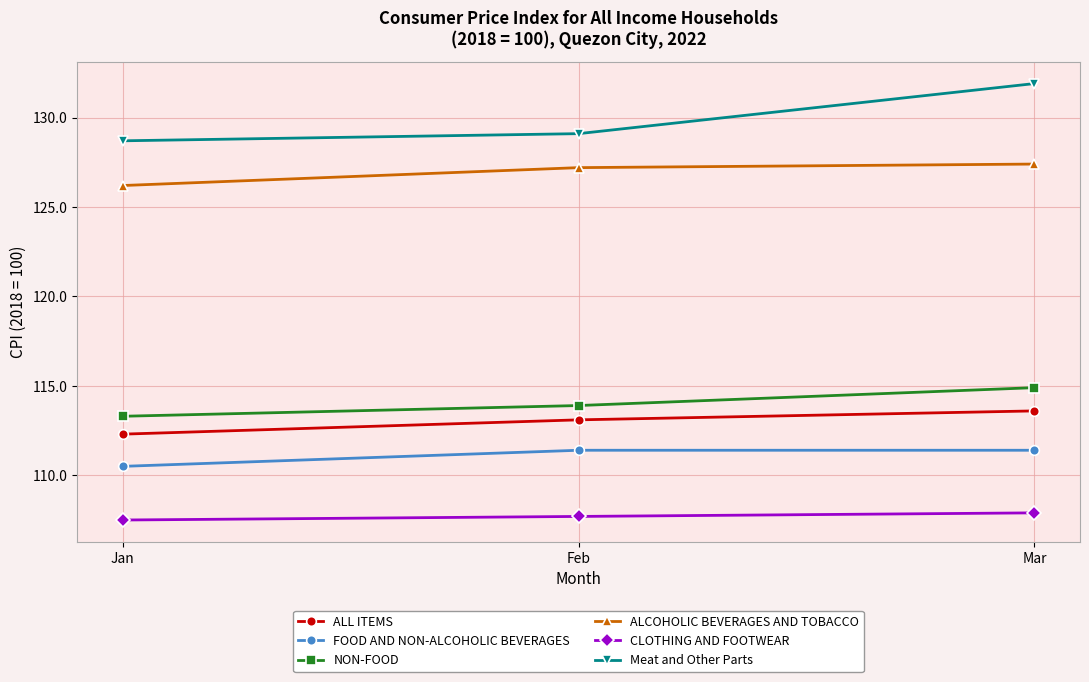

At Mar, list the series in order from largest to smallest.

Meat and Other Parts, ALCOHOLIC BEVERAGES AND TOBACCO, NON-FOOD, ALL ITEMS, FOOD AND NON-ALCOHOLIC BEVERAGES, CLOTHING AND FOOTWEAR